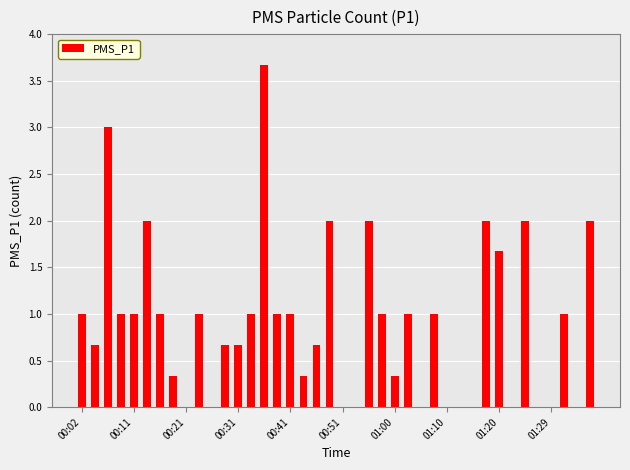

What is the sum of all values?

36.0